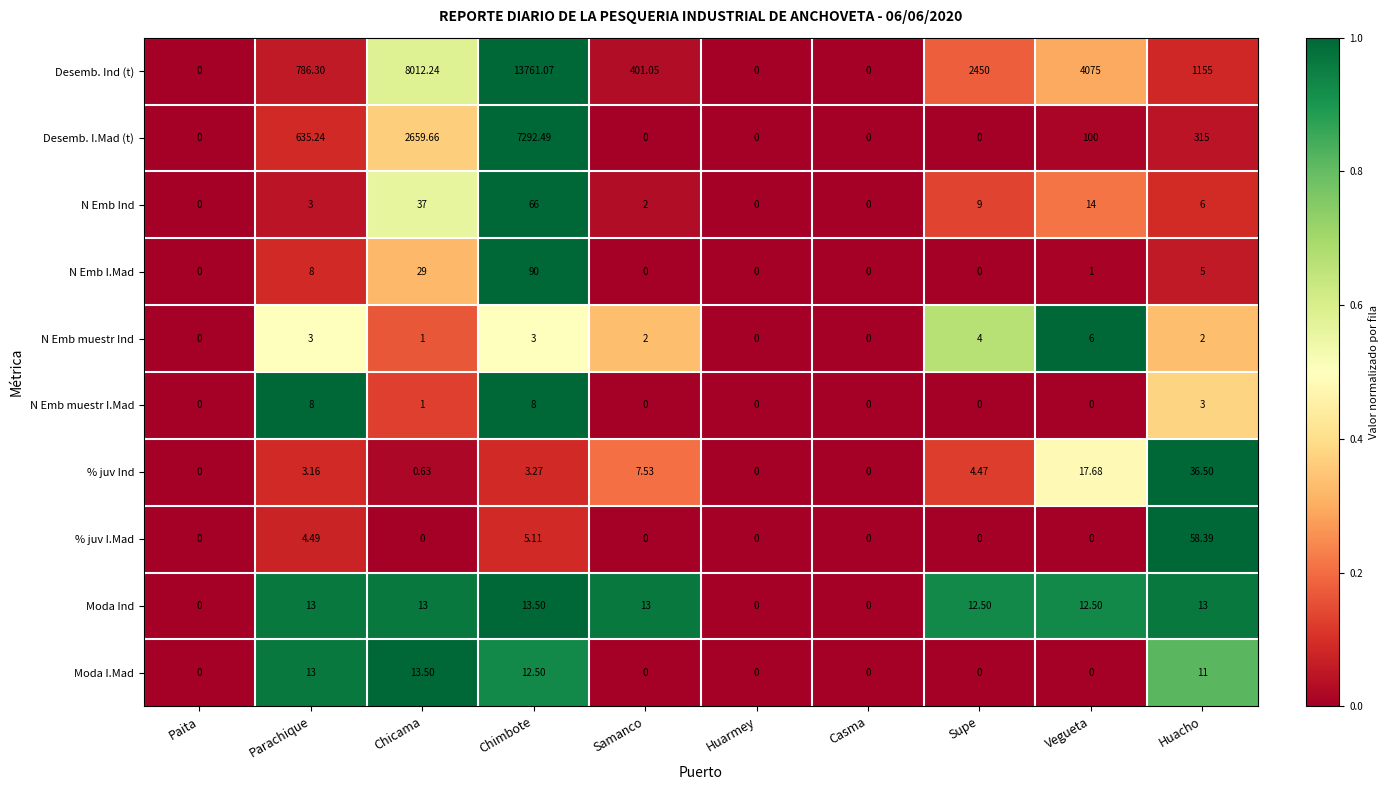

Between Supe and Vegueta, which series saw the biggest shift?

Desemb. Ind (t)